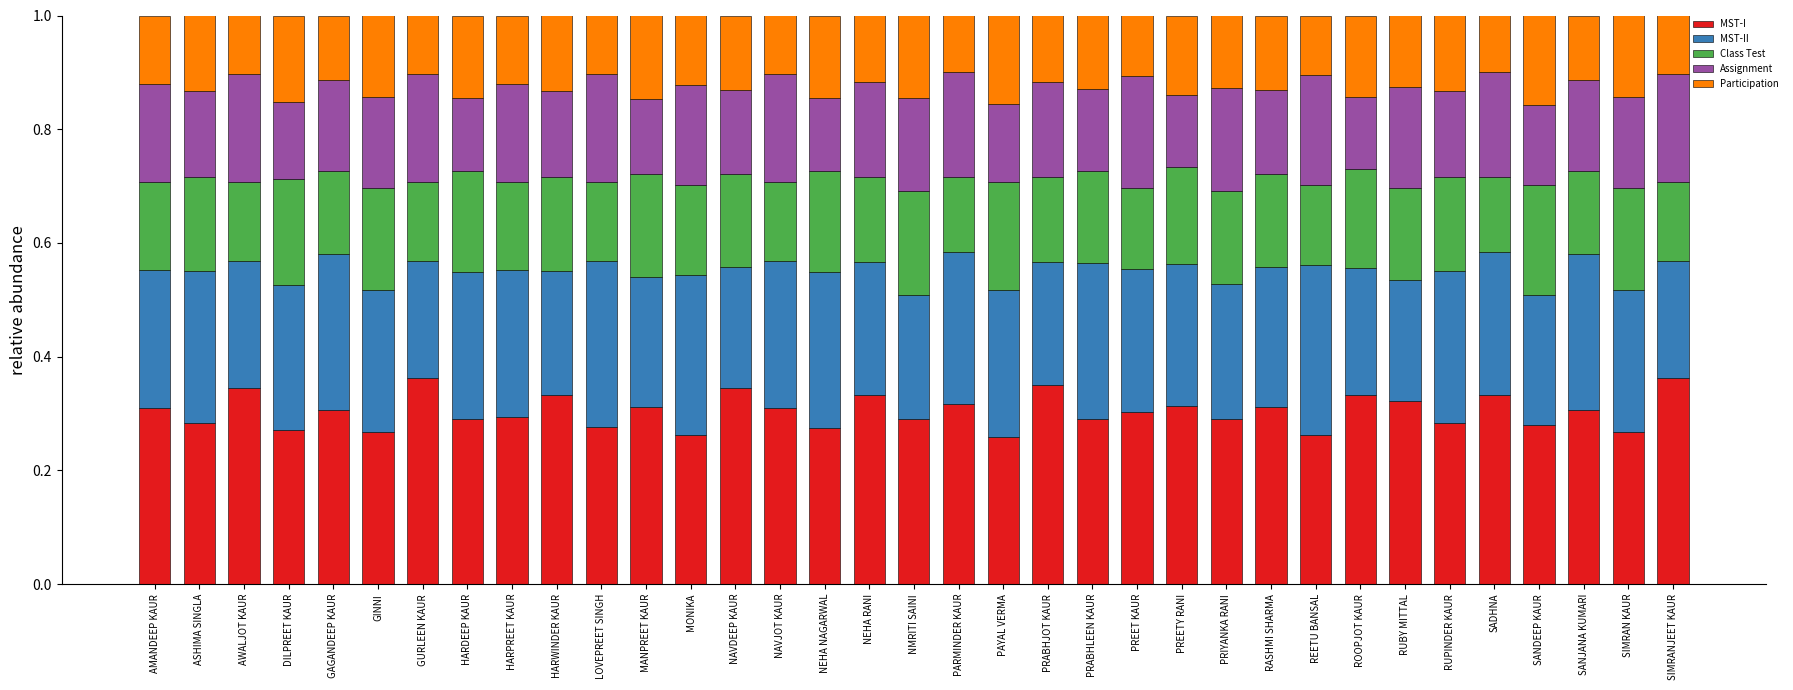

How many bars are there in total?

35